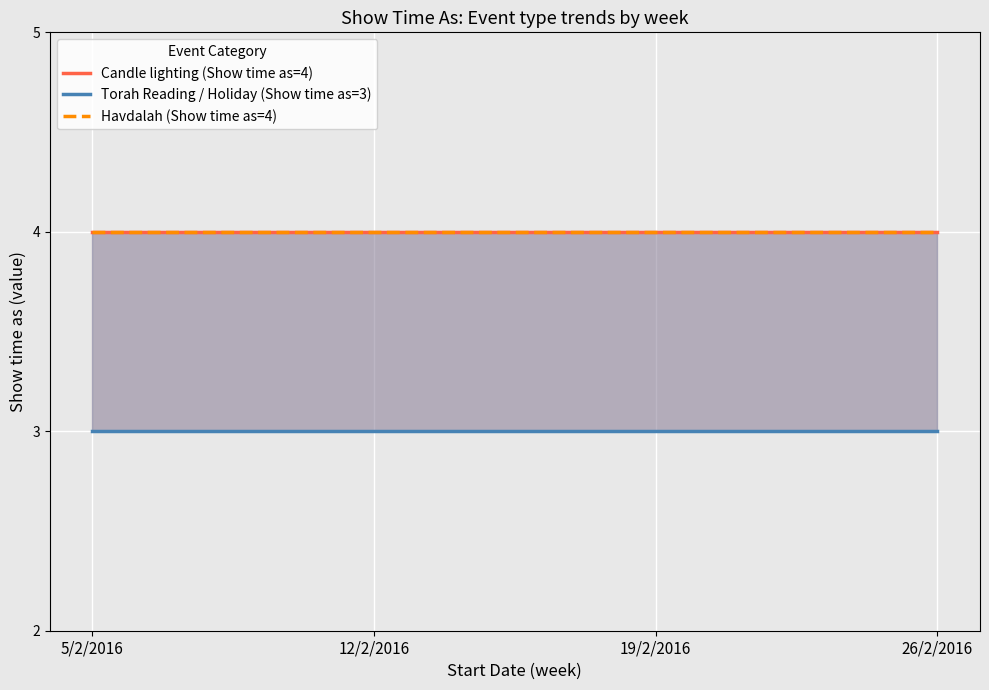

Reading right to left, extract all data points from this chart.

Candle lighting (Show time as=4): 4	4	4	4
Torah Reading / Holiday (Show time as=3): 3	3	3	3
Havdalah (Show time as=4): 4	4	4	4